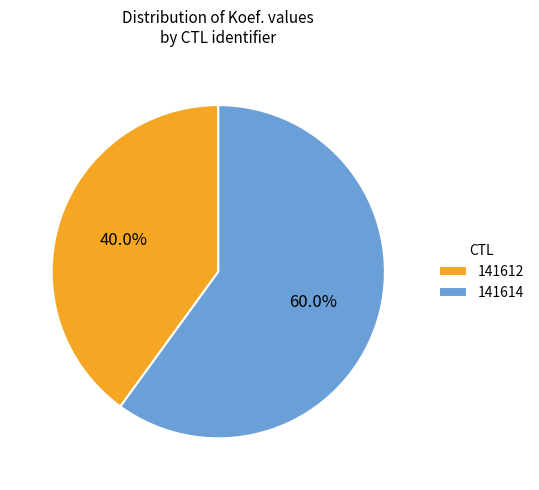

What is the total percentage of 141614 and 141612?

100.0%